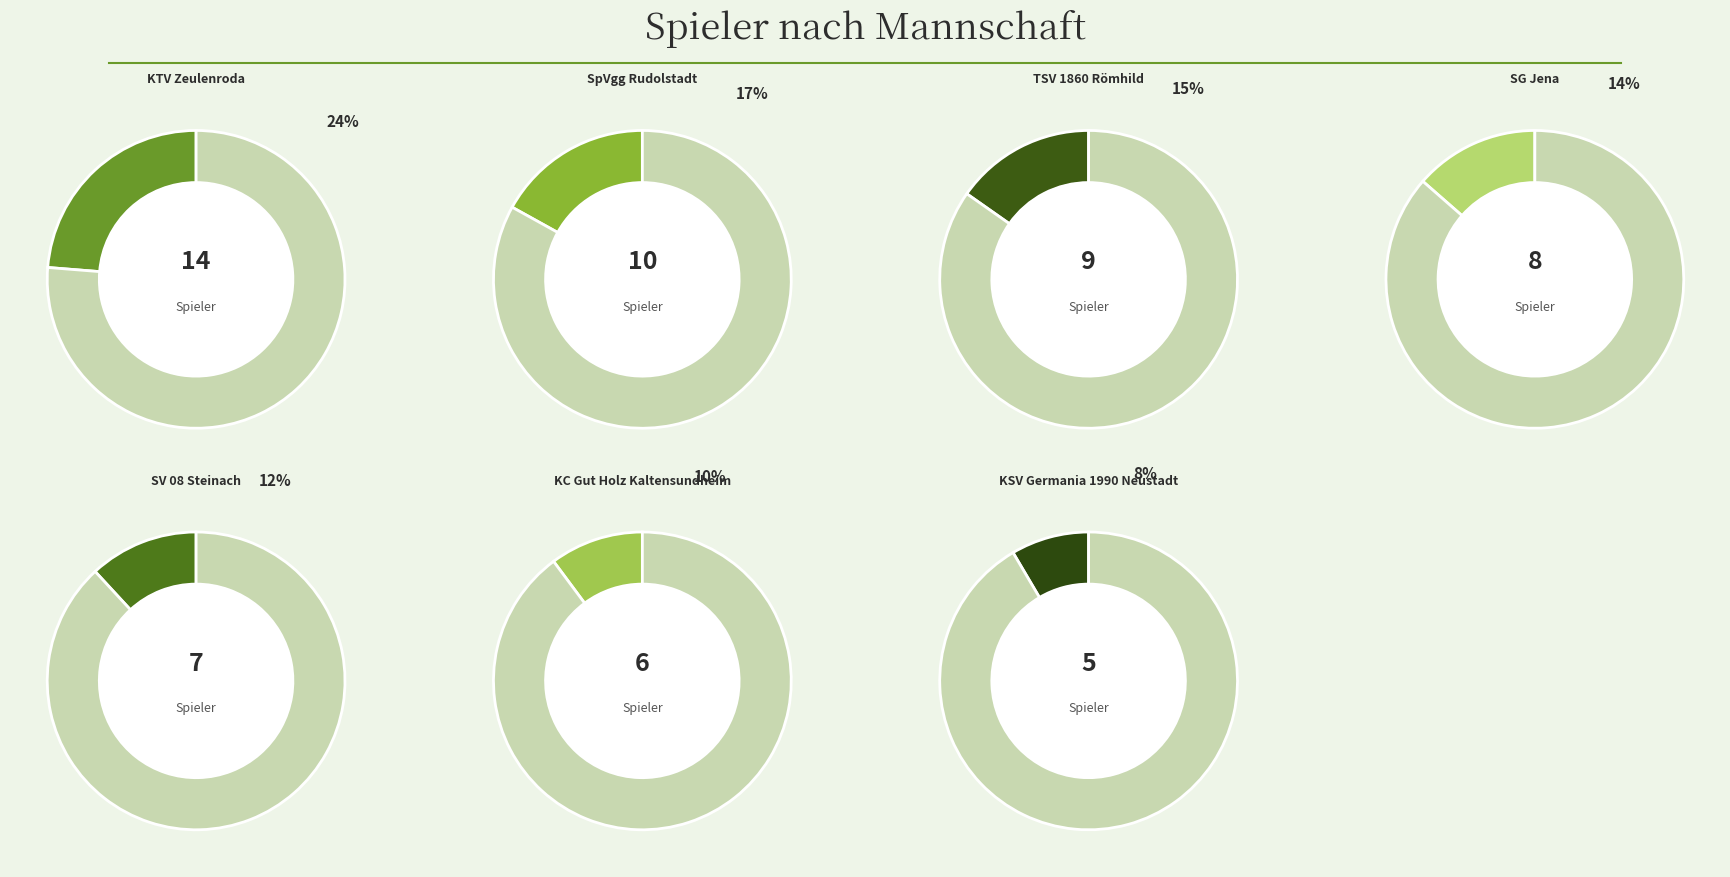

Which category has the biggest portion of the pie?

KTV Zeulenroda